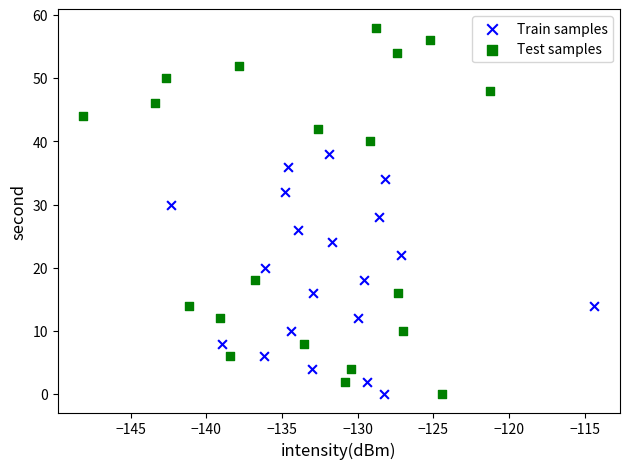

Which series has the largest Y range (max minus min)?

Test samples